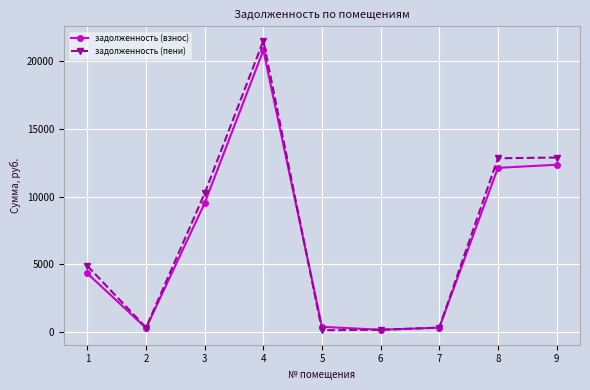

What is the total value across all series at 2?

641.4